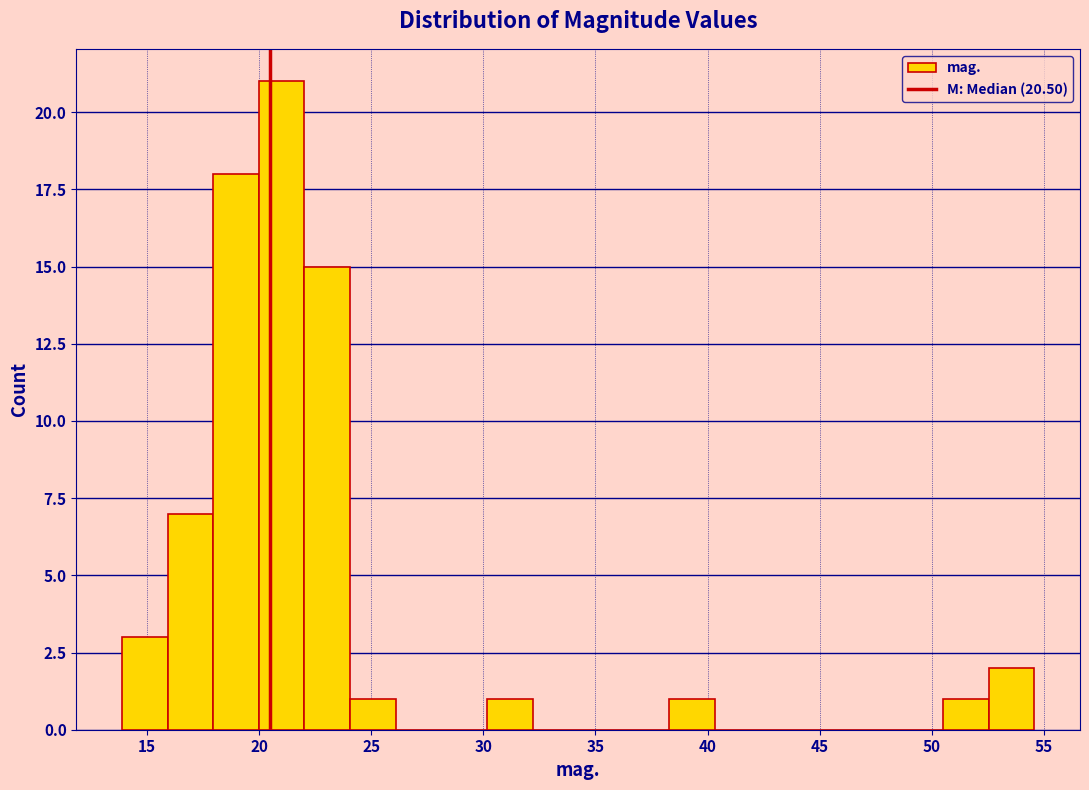

Reading left to right, list every bar in this chart as the range it spans on the x-axis followed by its height. Neither the bar edges nor the heights are printed on the chart, so give them approximately, as read against the axes.

14.0 to 16.0: 3
16.0 to 18.0: 7
18.0 to 20.0: 18
20.0 to 22.0: 21
22.0 to 24.0: 15
24.0 to 26.0: 1
26.0 to 28.0: 0
28.0 to 30.0: 0
30.0 to 32.0: 1
32.0 to 34.0: 0
34.0 to 36.5: 0
36.5 to 38.5: 0
38.5 to 40.5: 1
40.5 to 42.5: 0
42.5 to 44.5: 0
44.5 to 46.5: 0
46.5 to 48.5: 0
48.5 to 50.5: 0
50.5 to 52.5: 1
52.5 to 54.5: 2